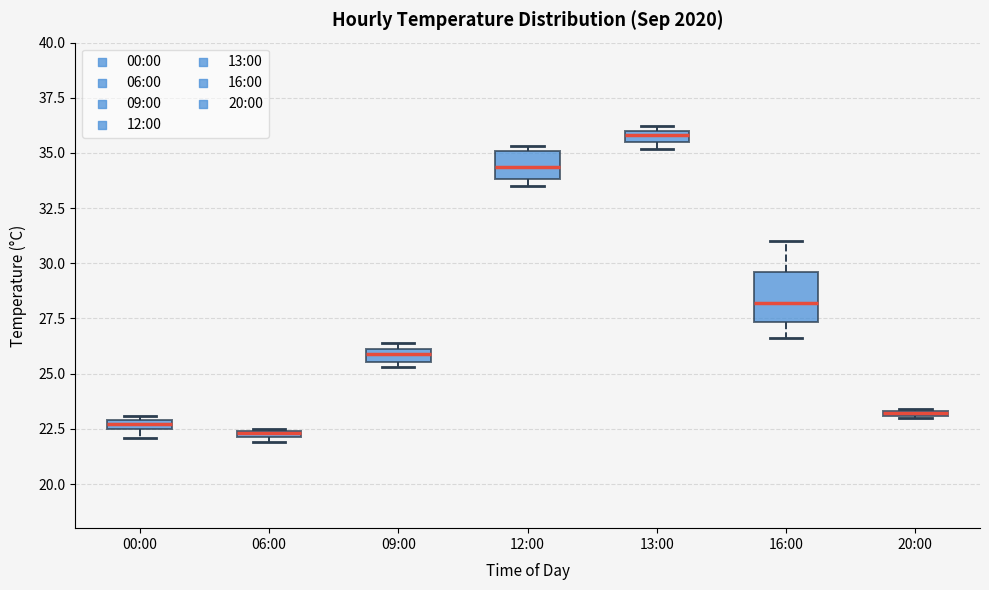

Where is the lower edge of the box for 20:00 on the y-axis? The values are not printed on the chart, so give them approximately, as read against the axis.

23.0